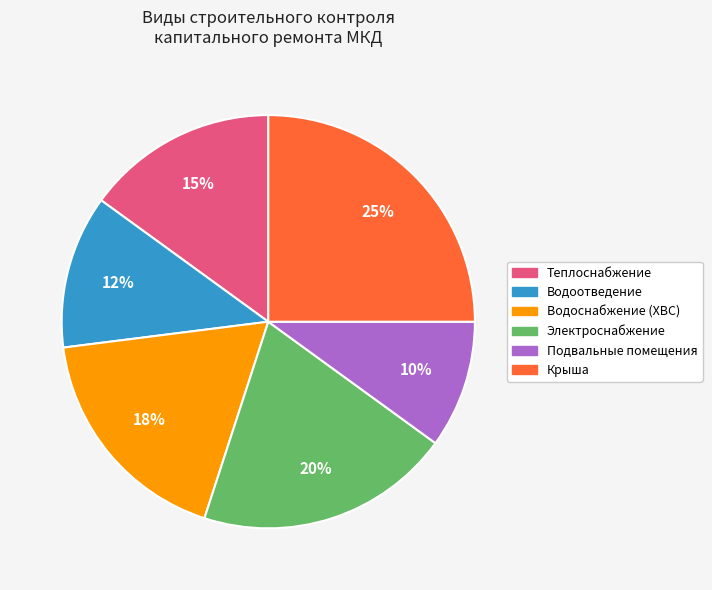

To the nearest percent, what is the difference between the largest and smallest slice percentages?

15%